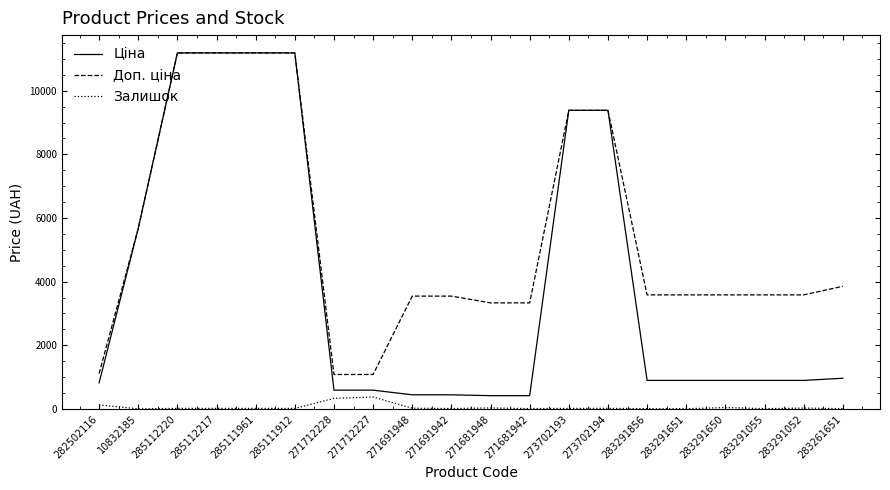

What position from the left is 283291856?

15